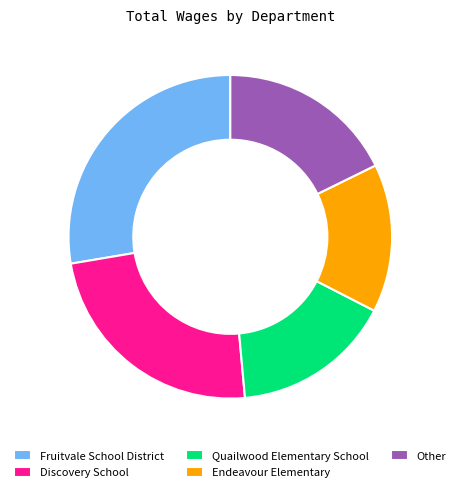

Does any single category account for the majority?

No